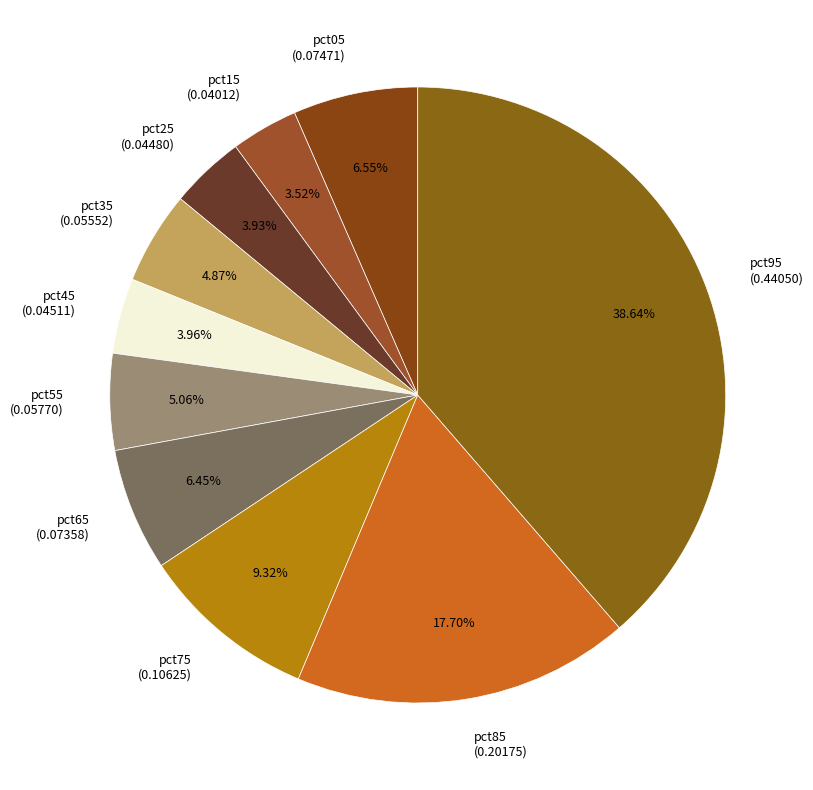

Does pct05 account for over 50% of the chart?

No